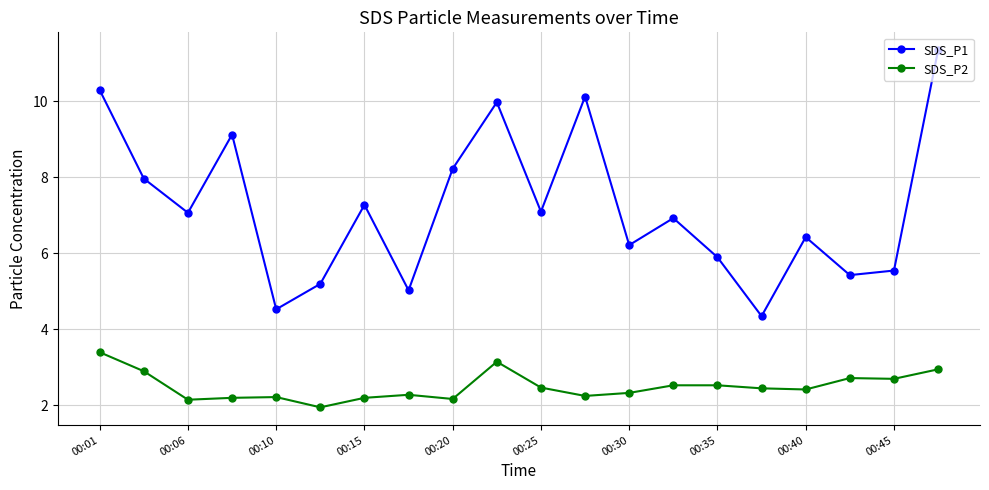

What are all the series names shown in the legend?

SDS_P1, SDS_P2